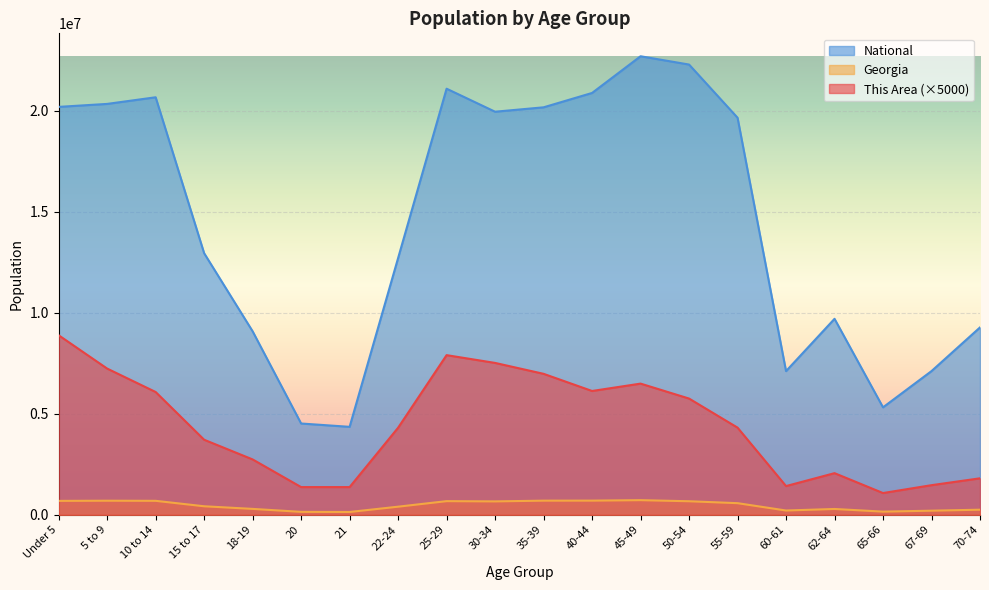

At which category does National reach its first local valley?

21